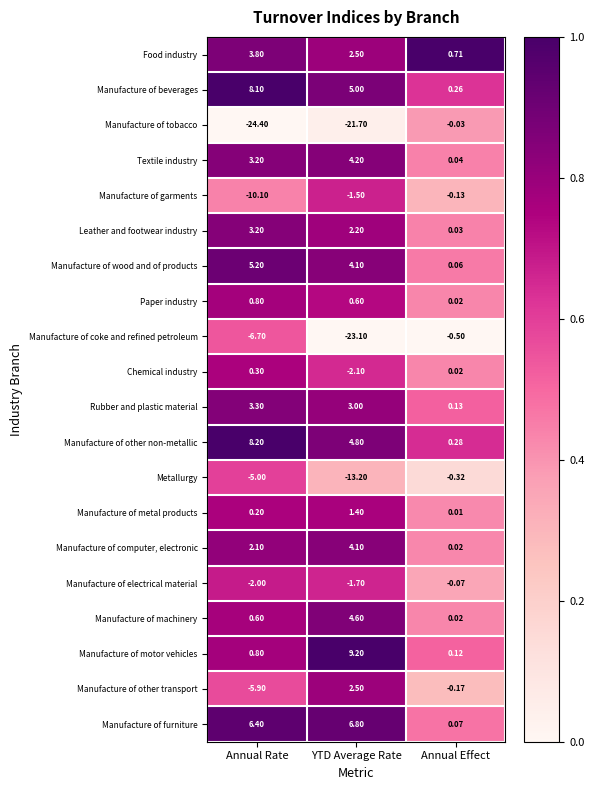

At how many categories does at least one series exceed 0?

3